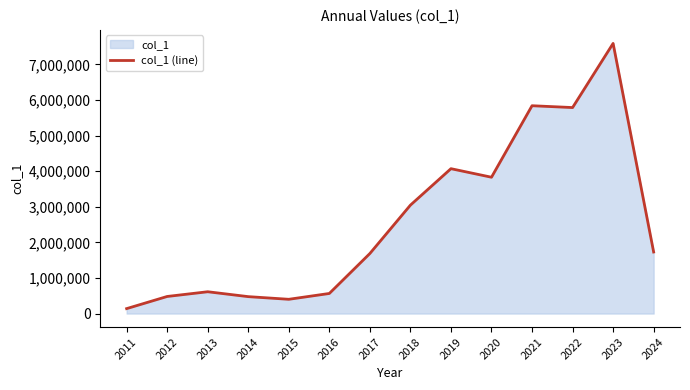

The value at 2012 is 480086. True or false?

True